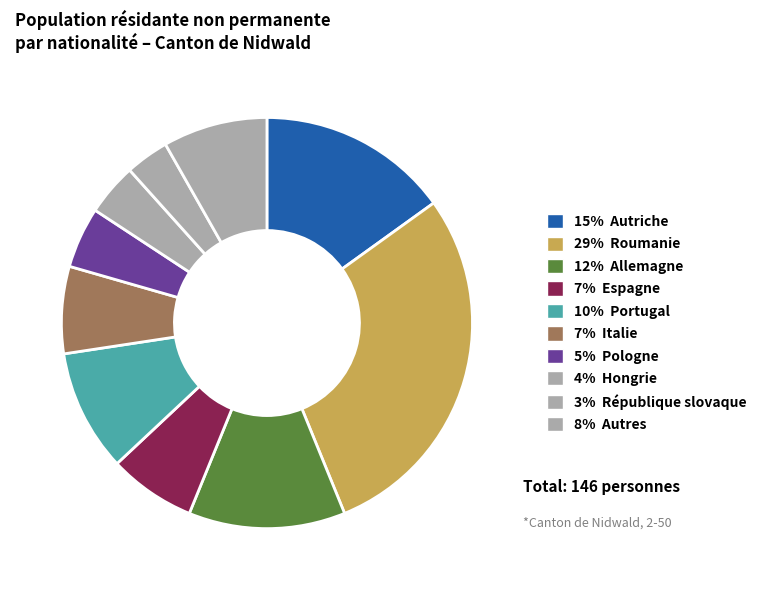

How many slices are in this pie chart?

10